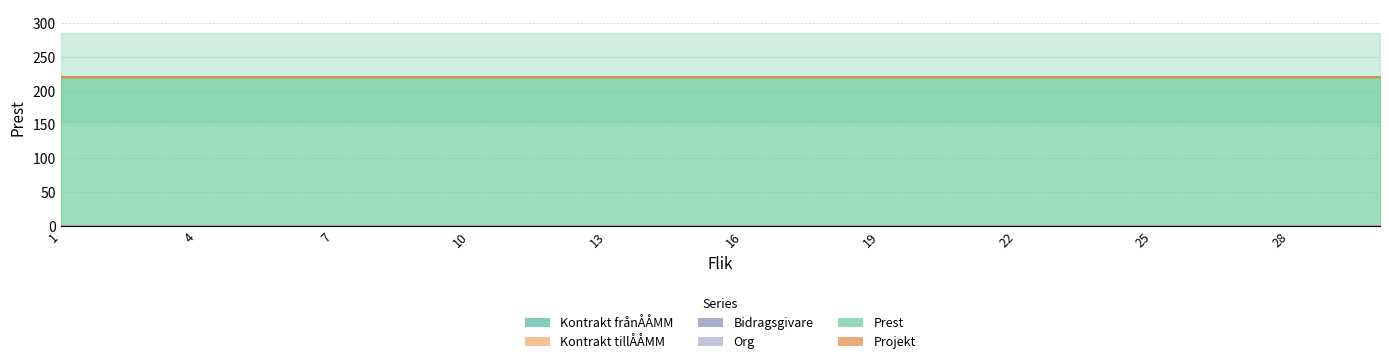

At how many categories does at least one series exceed 145?

30